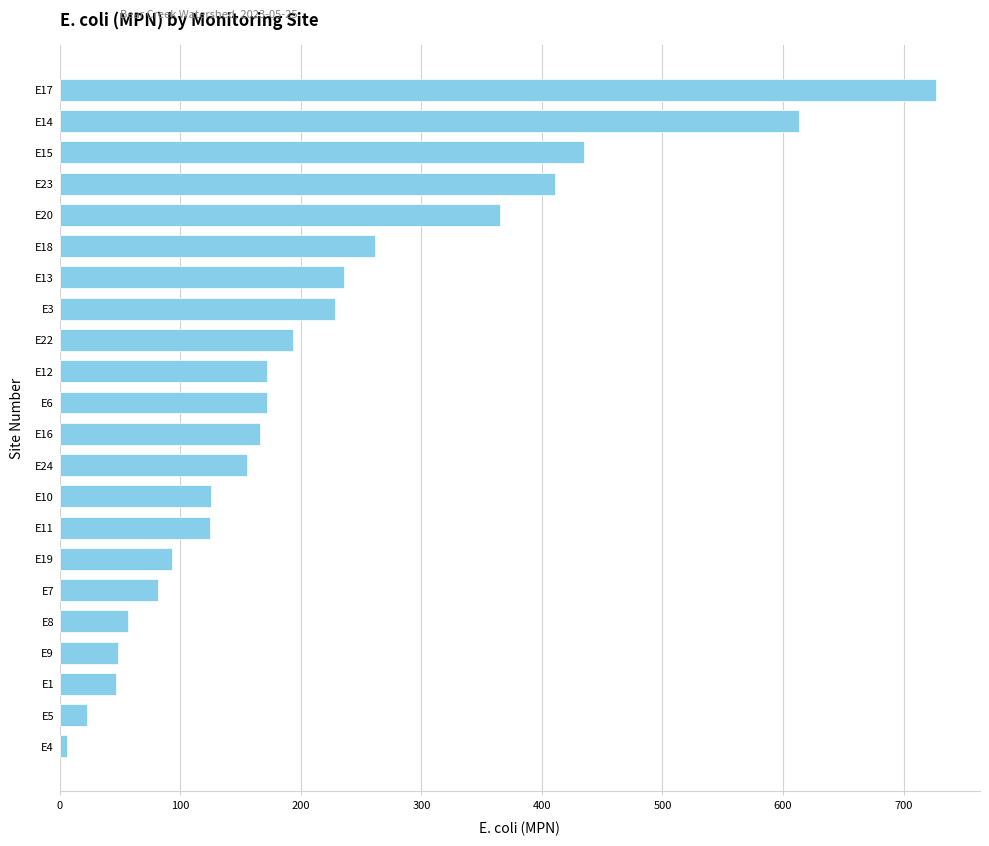

What is the difference between the maximum and minimum values?

720.9